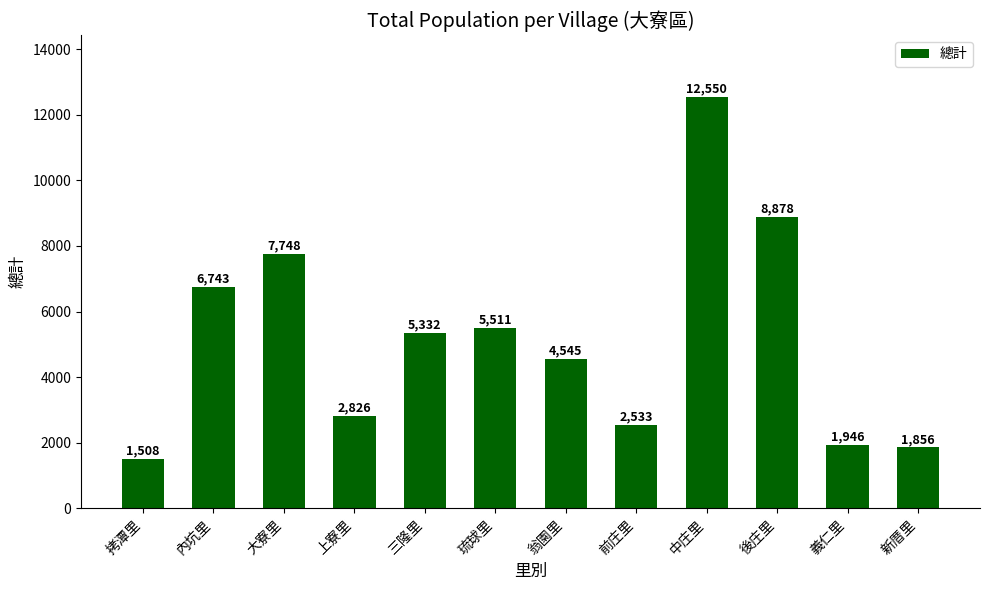

Is it true that the value at 上寮里 is 858?

False